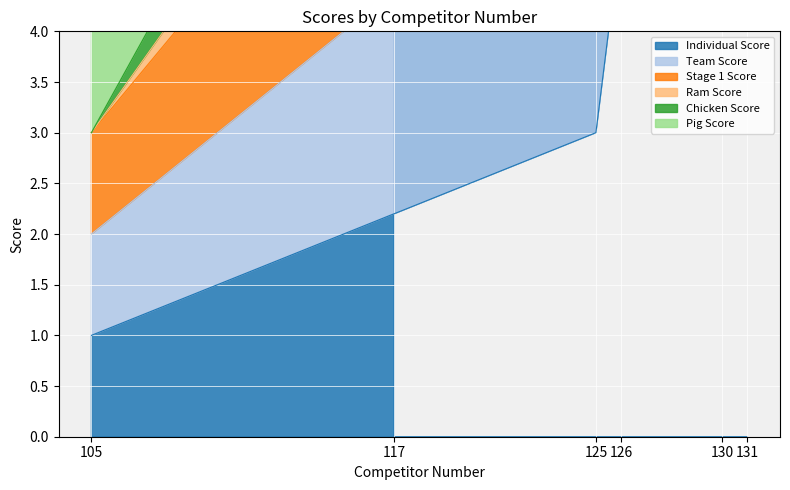

The value of Team Score at 105 is 1. True or false?

False